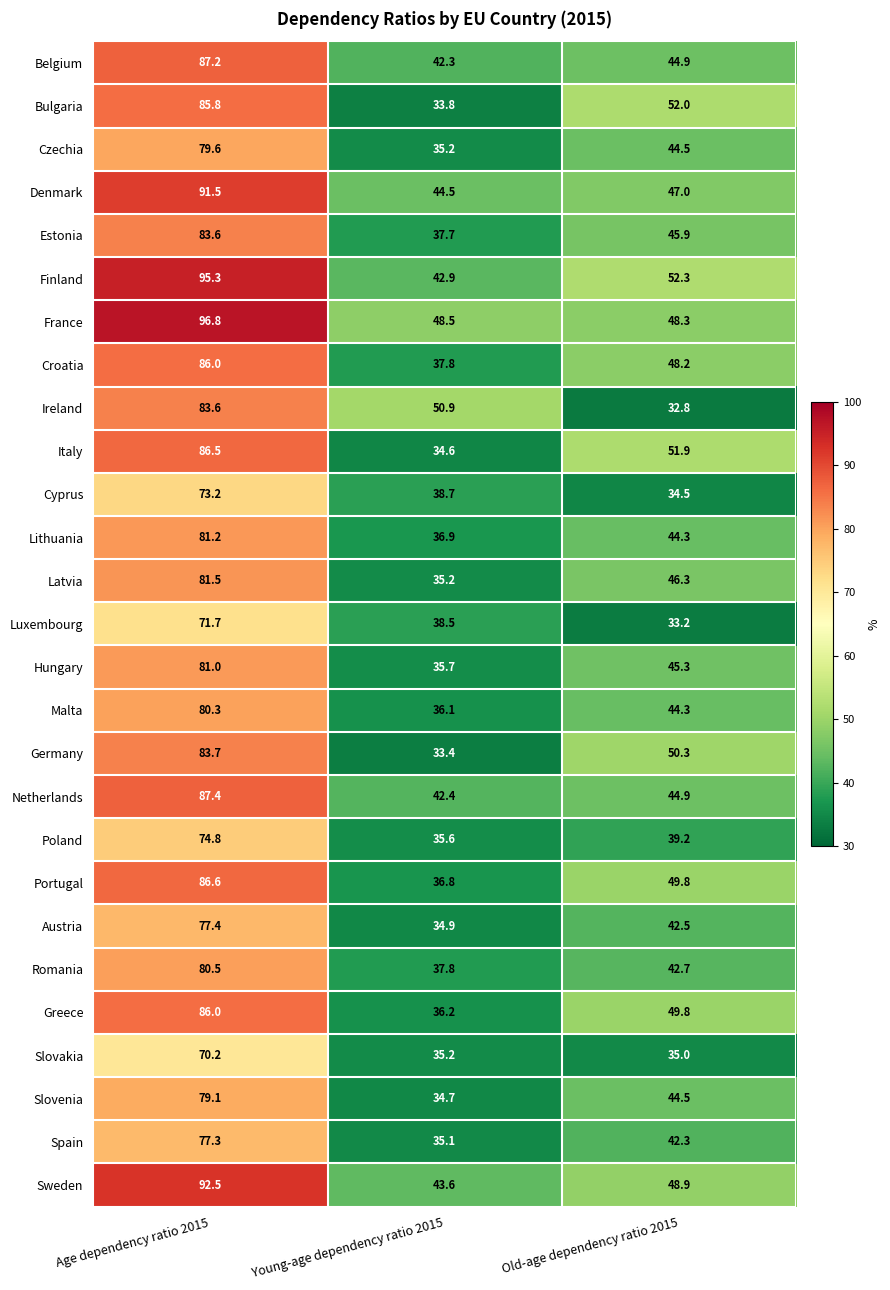

At which label does Lithuania reach its peak?

Age dependency ratio 2015